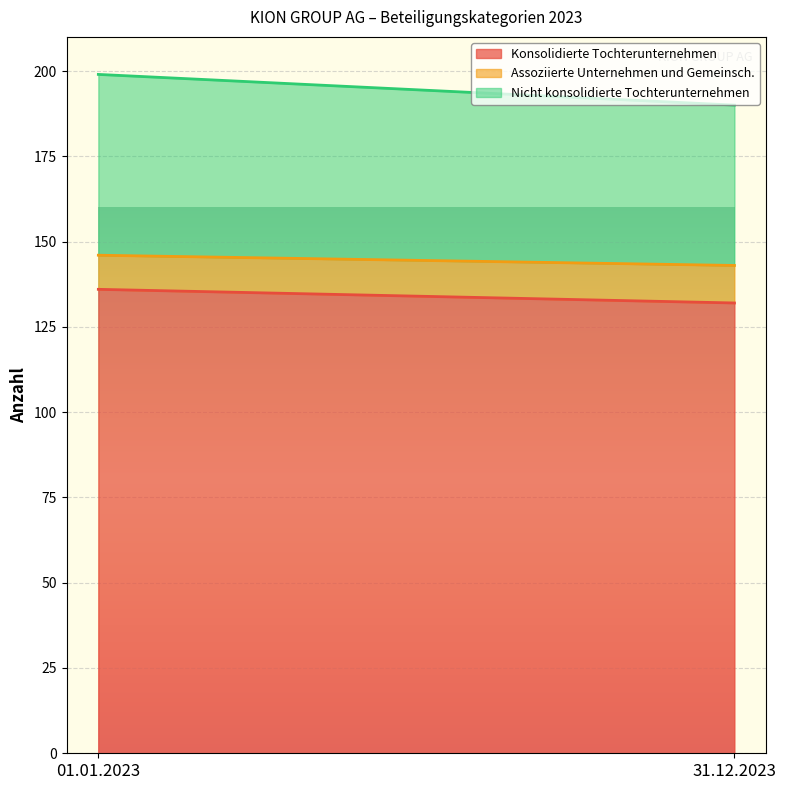

At which category is the sum across all series the highest?

01.01.2023